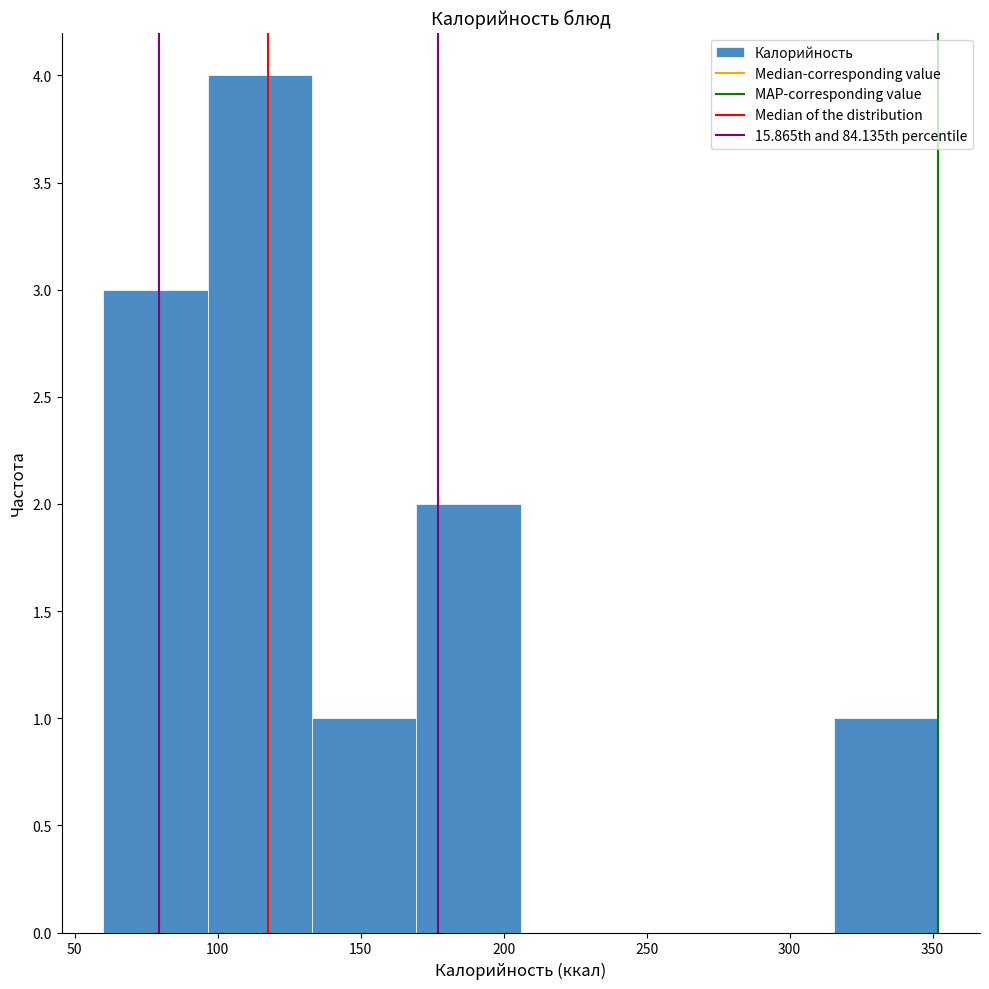

What is the height of the bar covering 96.5 to 133.0 on the x-axis? Neither the bar edges nor the heights are printed on the chart, so give them approximately, as read against the axes.

4